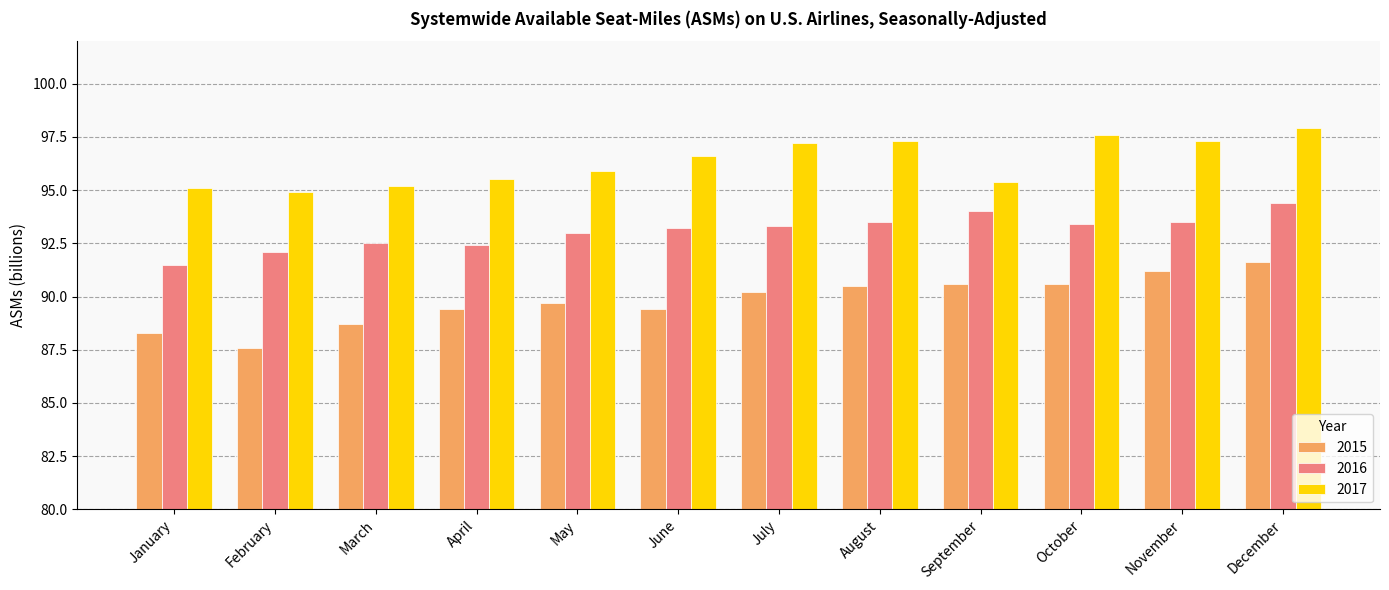

The value of 2017 at March is 128.9. True or false?

False